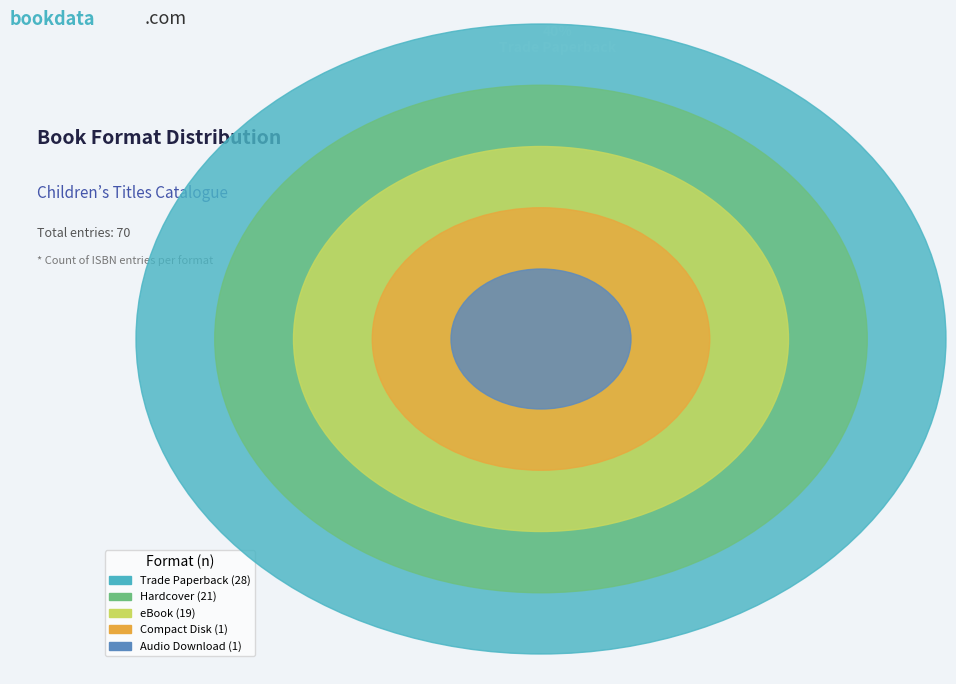

To the nearest percent, what is the average slice percentage?

20%